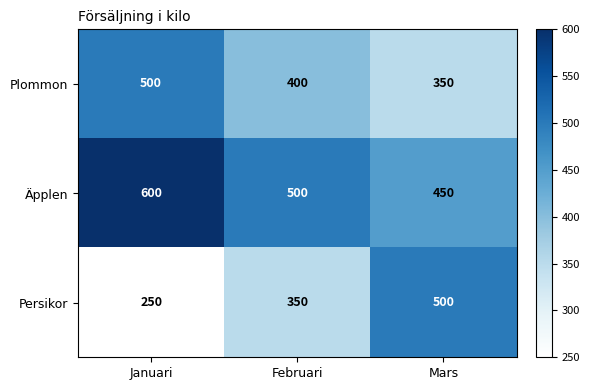

How many distinct data groups are displayed?

3